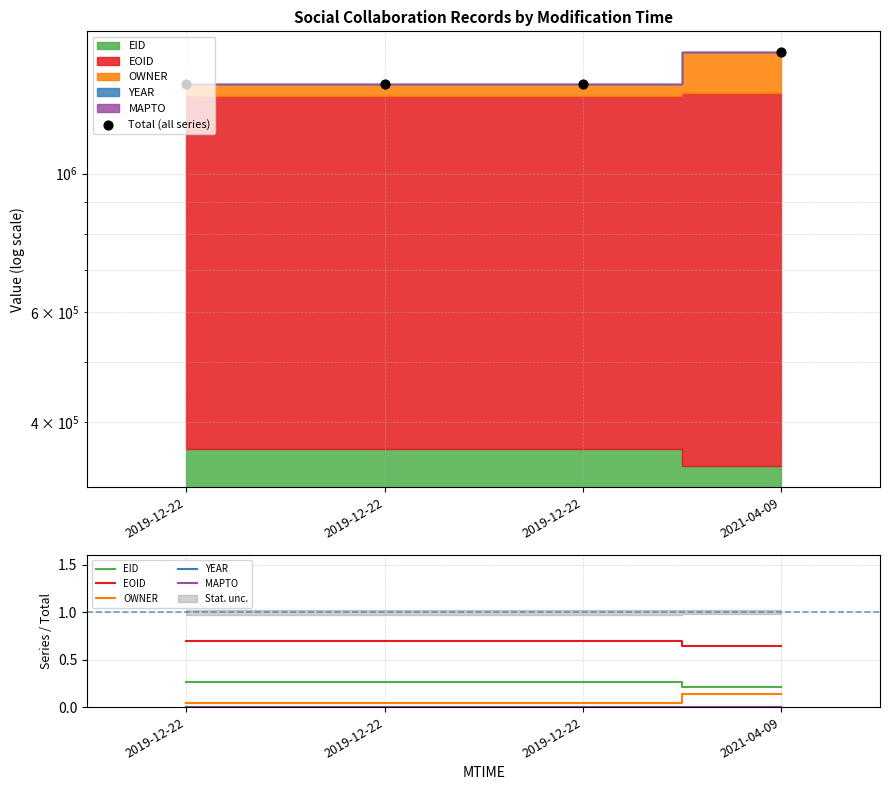

Is the value of EOID at 2019-12-22 greater than the value of Total (all series) at 2019-12-22?

No